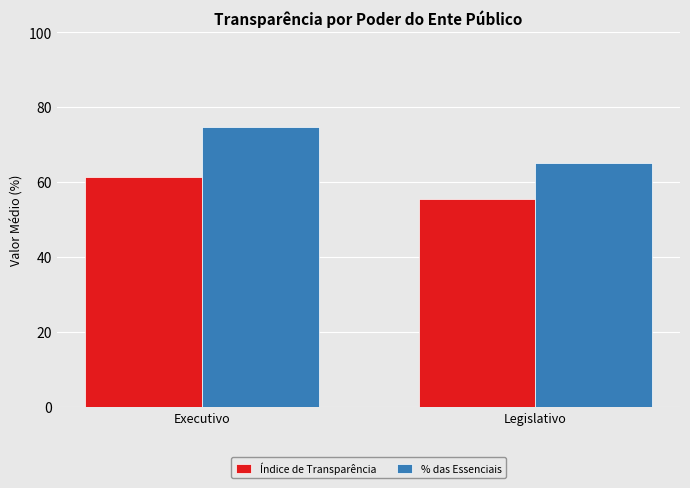

Rank the series by their average value, from lowest to highest.

Índice de Transparência, % das Essenciais